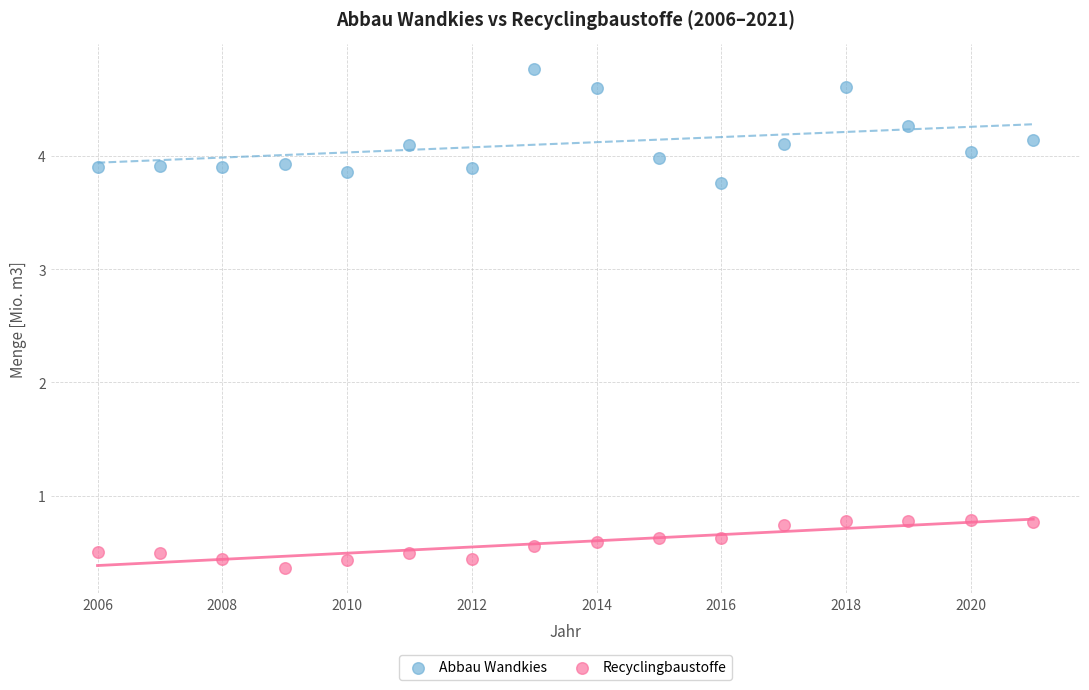

Which series contains the lowest Y value?

Recyclingbaustoffe